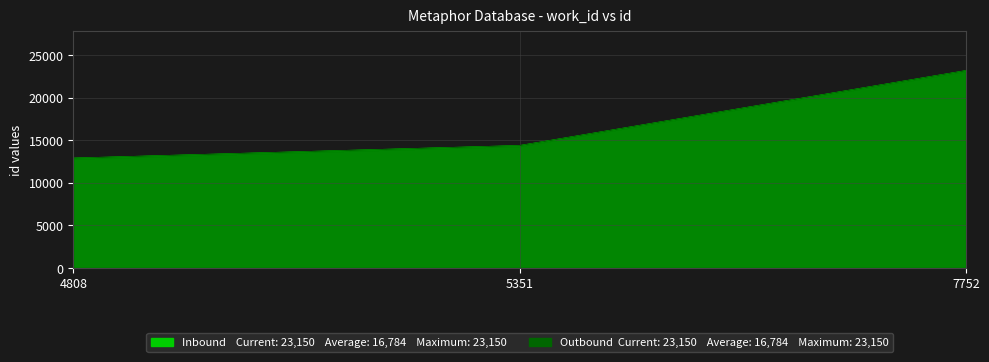

Between 4808 and 5351, which is larger?

5351